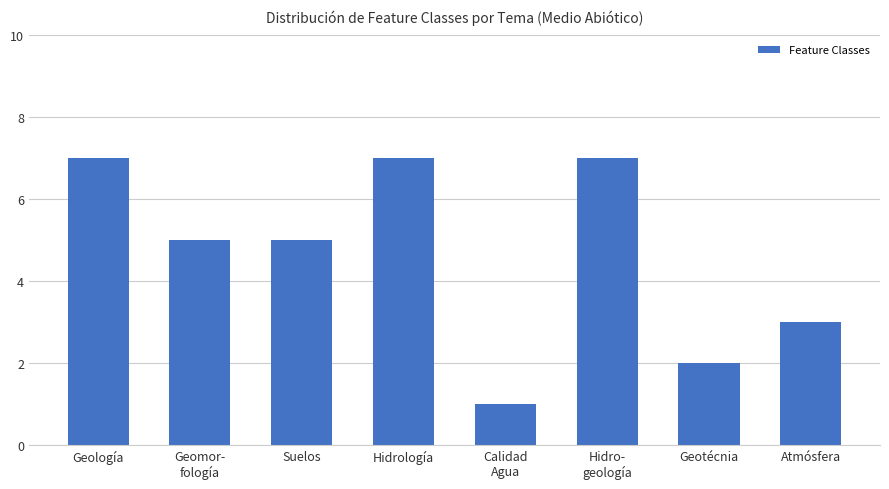

Is it true that the value at Hidrología is 7?

True